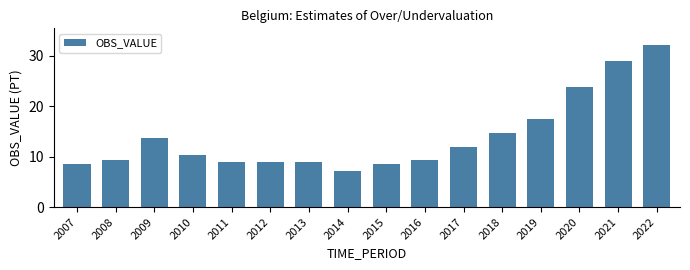

What is the value of the 6th bar from the left?

9.0